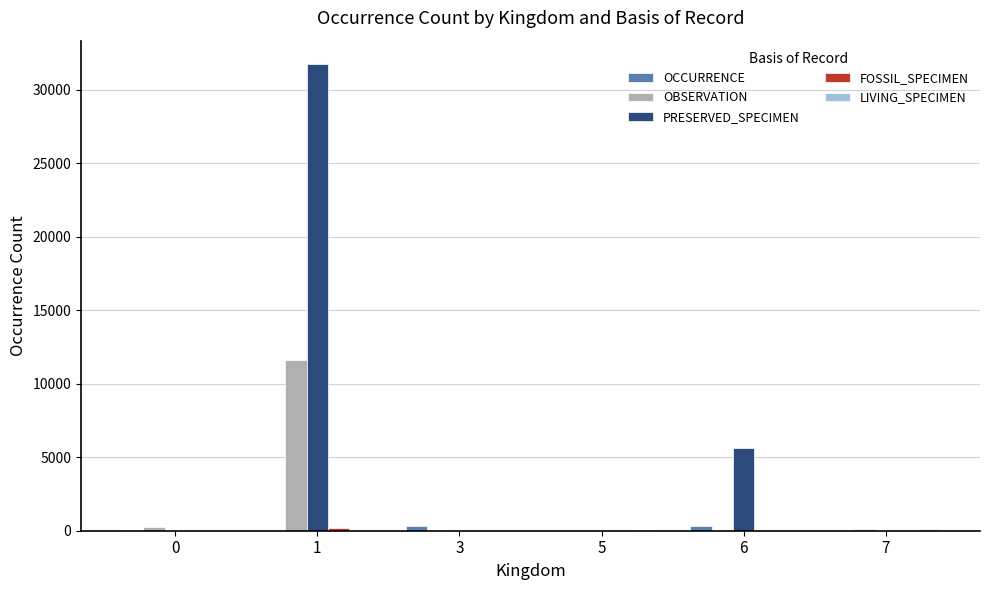

What is the maximum value for PRESERVED_SPECIMEN?

31752